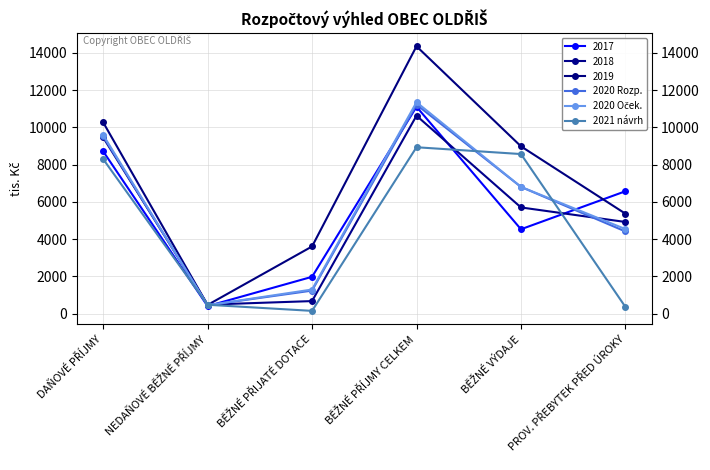

Does the chart have visible grid lines?

Yes